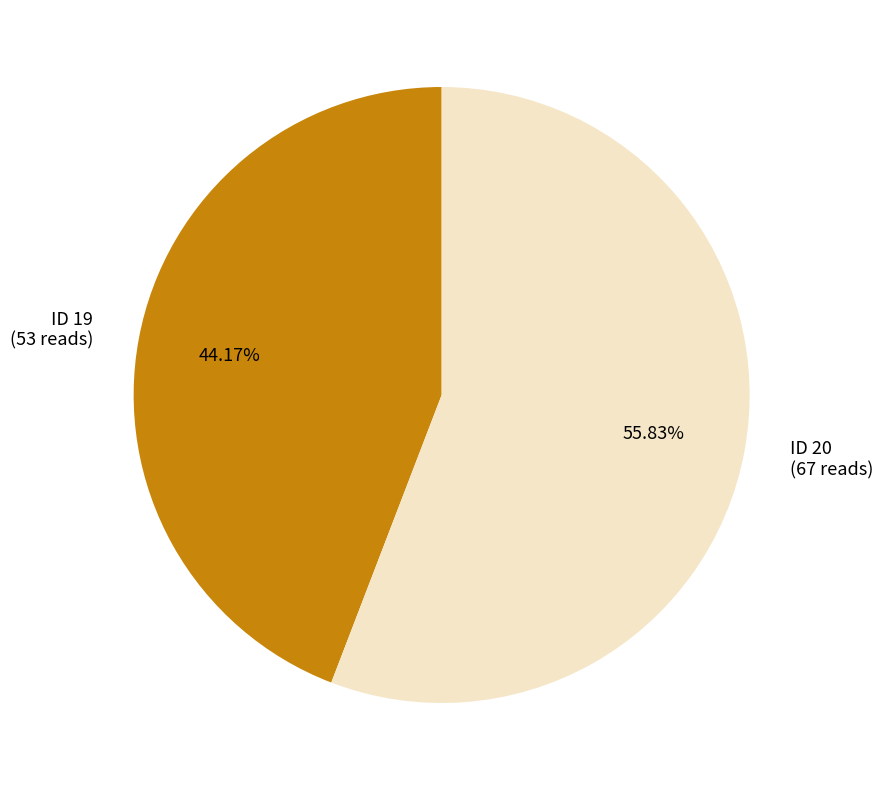

To the nearest percent, what is the difference between the largest and smallest slice percentages?

12%